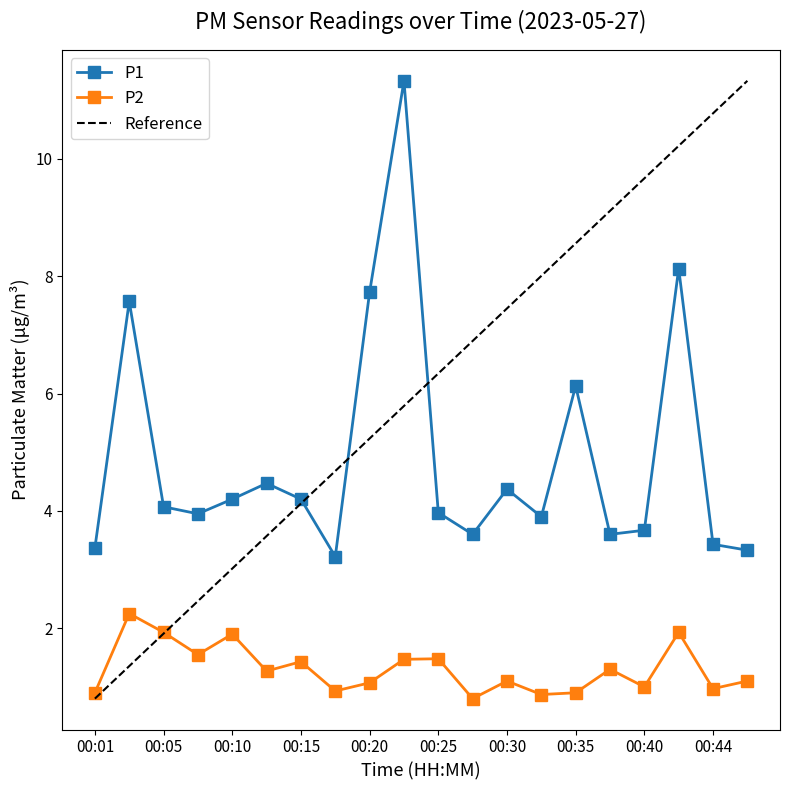

Count the number of data series in this chart.

2